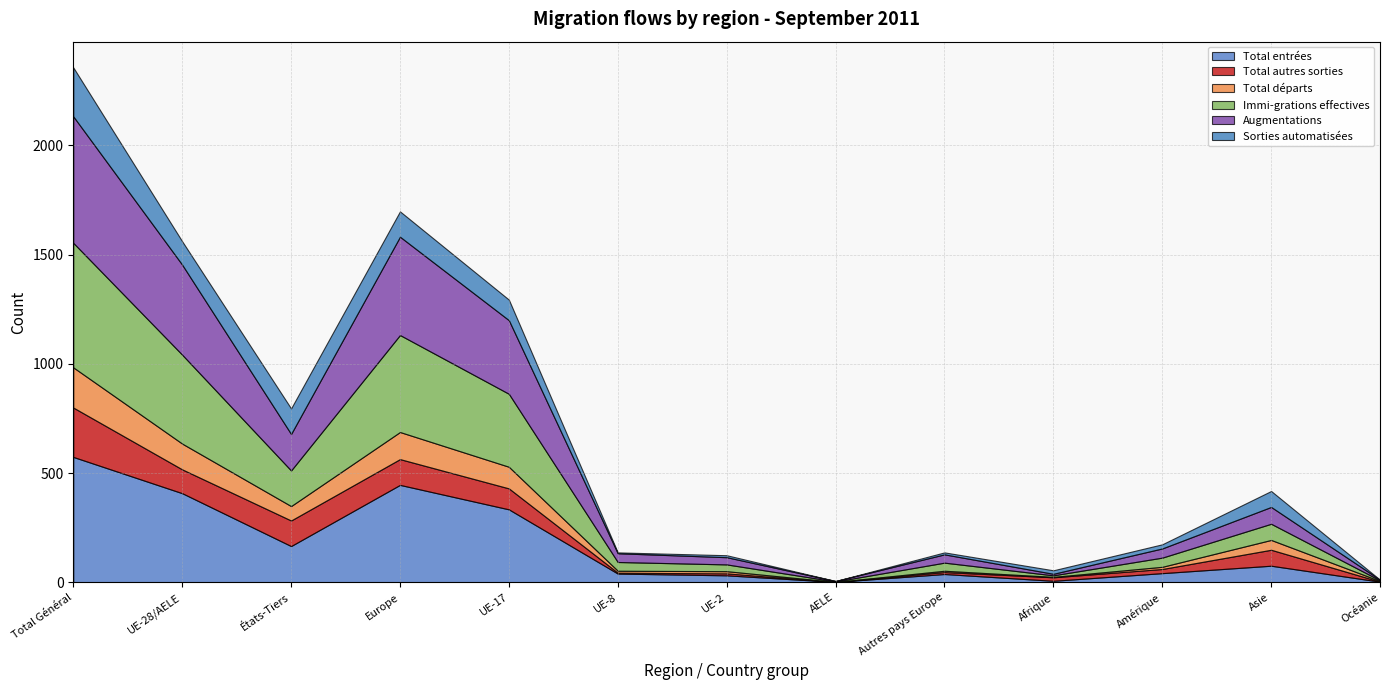

The value of Total départs at UE-8 is 9. True or false?

True